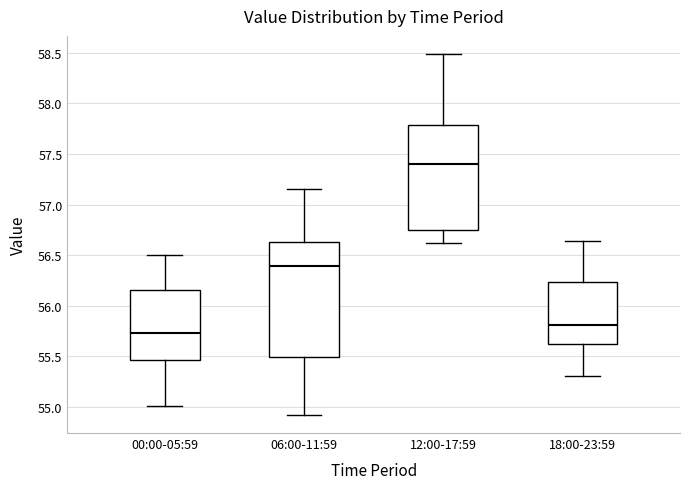

Reading left to right, read every box against the y-axis: the position of its median line, the range the box covers, and the ends of its whiskers. The values are not printed on the chart, so give them approximately, as read against the axis.

00:00-05:59: median 55.75, box 55.45 to 56.15, whiskers 55.00 to 56.50
06:00-11:59: median 56.40, box 55.50 to 56.65, whiskers 54.90 to 57.15
12:00-17:59: median 57.40, box 56.75 to 57.80, whiskers 56.60 to 58.50
18:00-23:59: median 55.80, box 55.60 to 56.25, whiskers 55.30 to 56.65